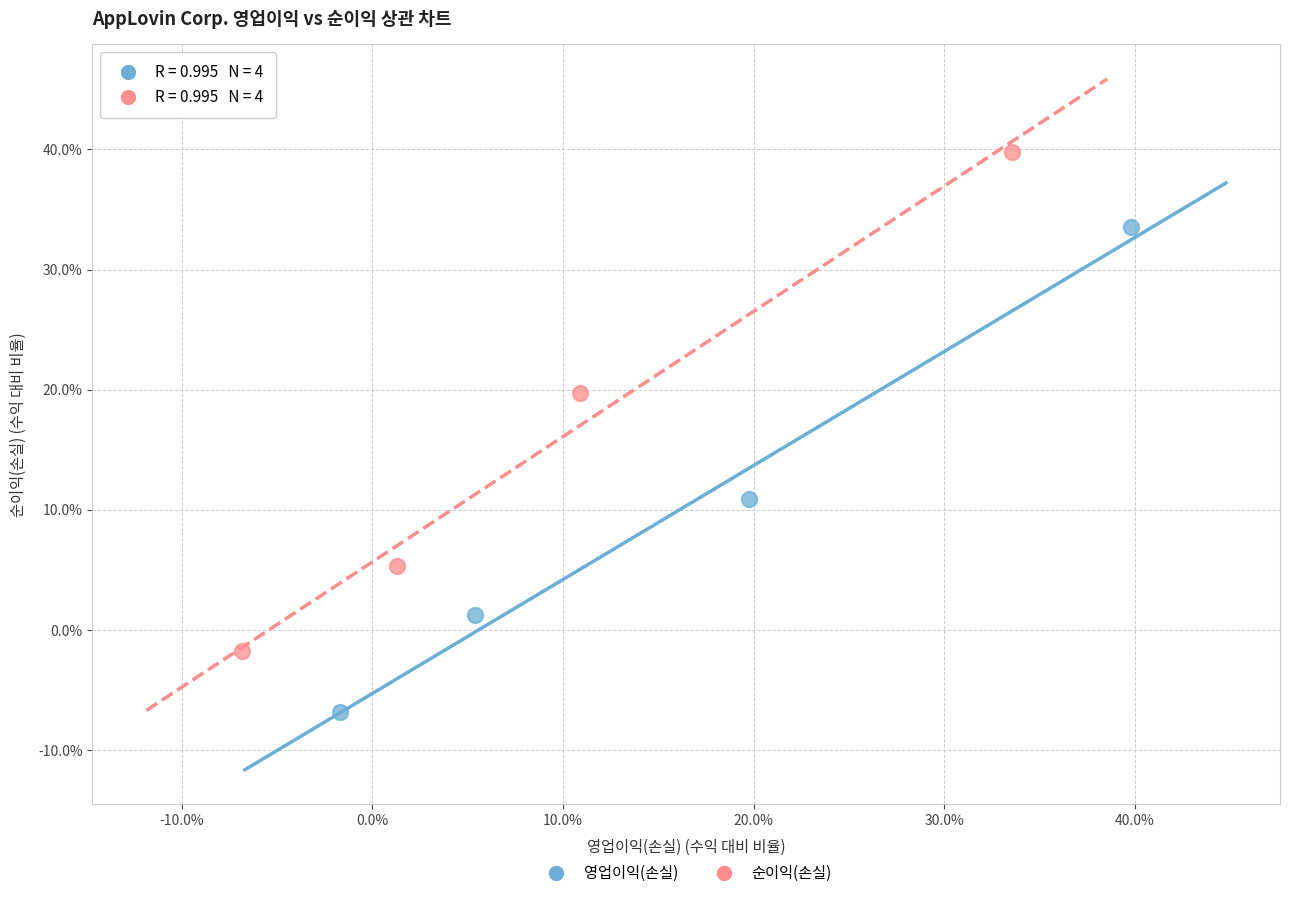

What are all the series names shown in the legend?

영업이익(손실), 순이익(손실)